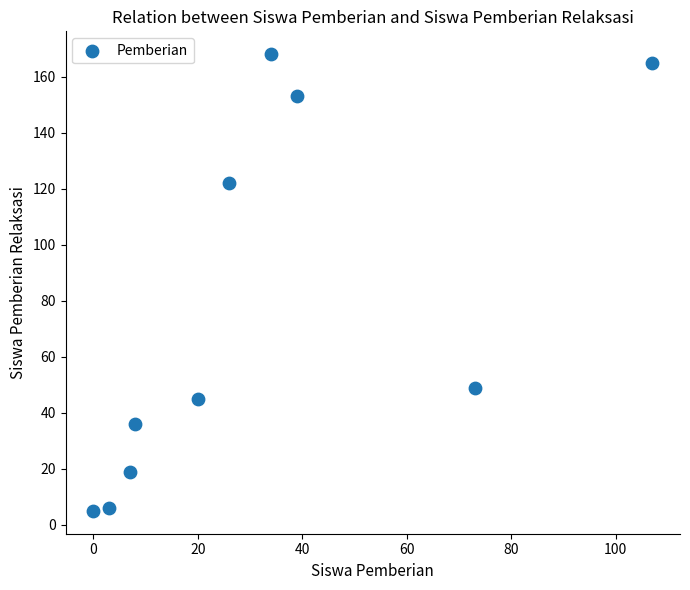

What is the range of Y values (max minus min)?

163